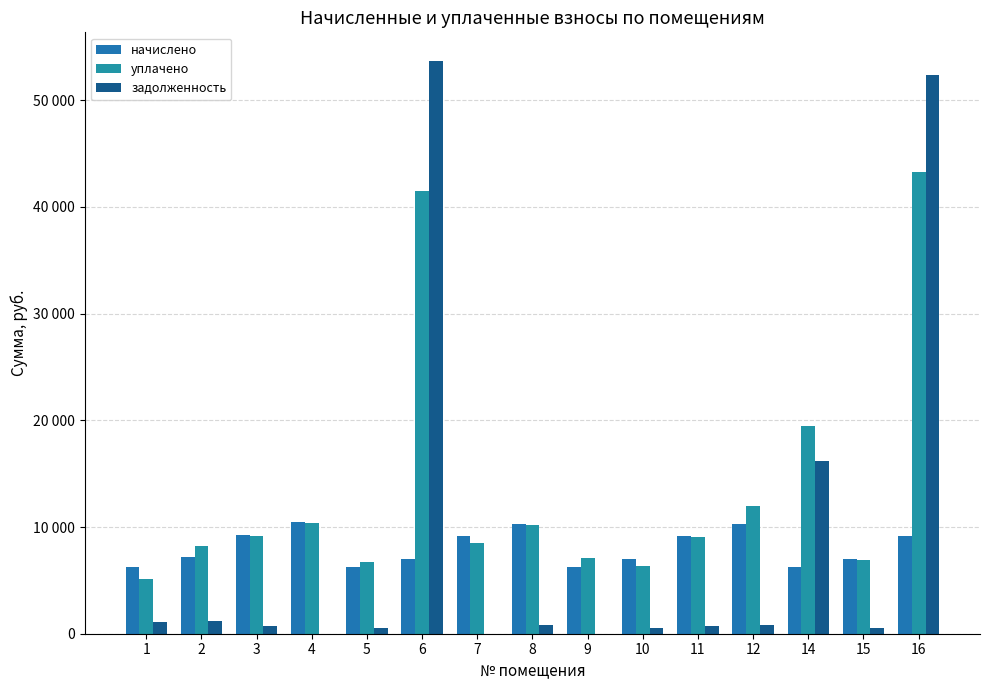

Are the bars horizontal?

No